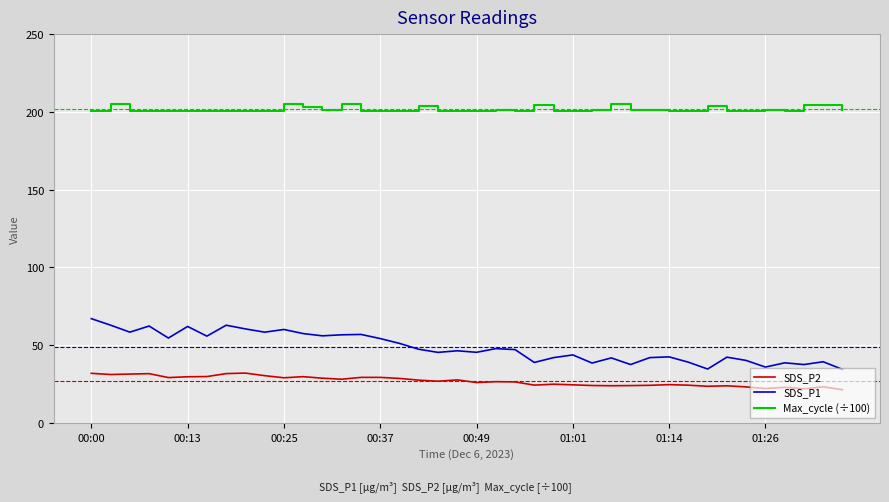

What is the difference between the maximum and minimum values in the SDS_P1 series?

32.6